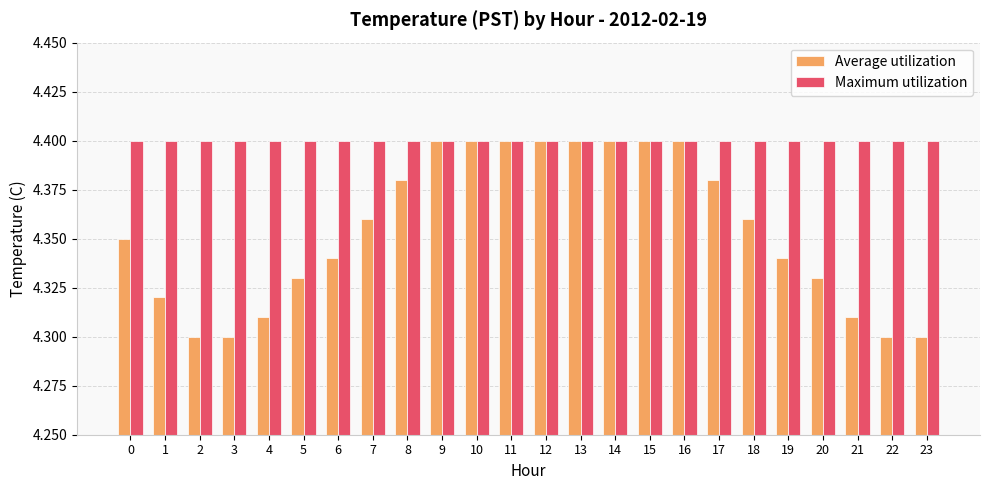

What is the sum of the Average utilization values at 10 and 22?

8.7